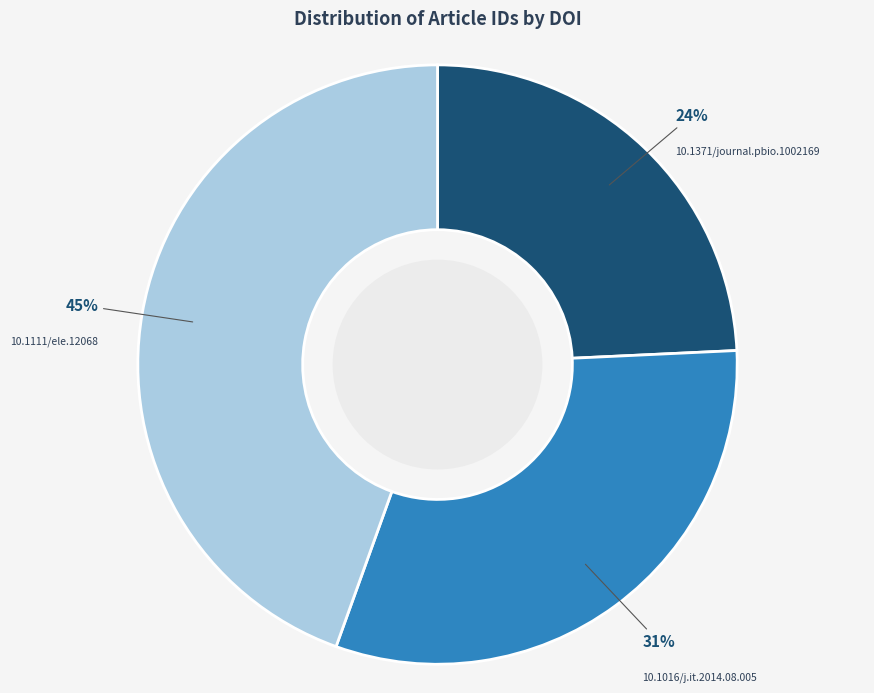

To the nearest percent, what percentage of the pie is 10.1016/j.it.2014.08.005?

31%